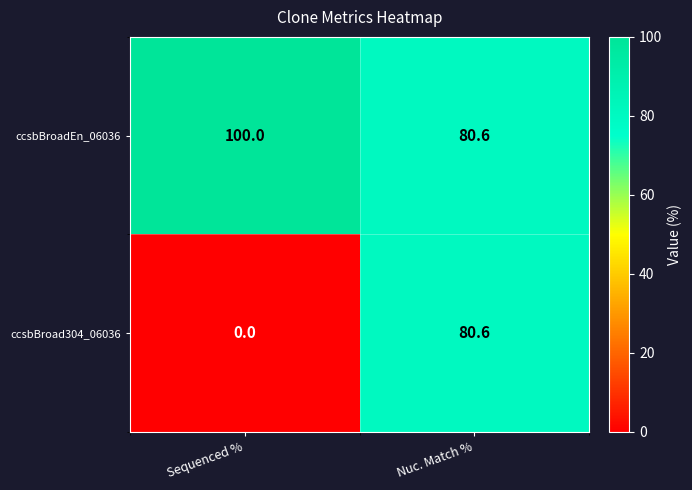

What is the maximum value shown in the chart?

100.0